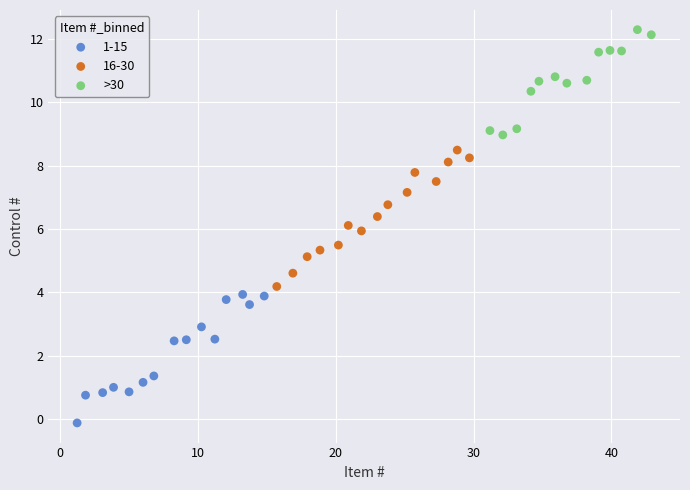

Which series contains the highest Y value?

>30